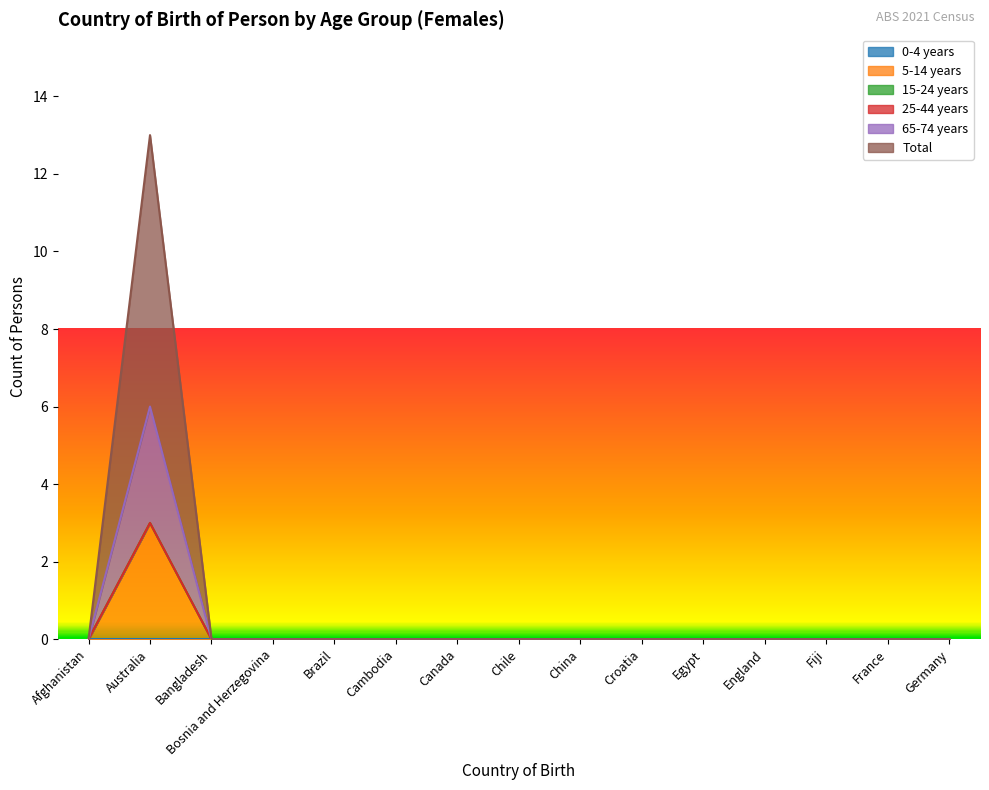

At which label does 5-14 years reach its peak?

Australia